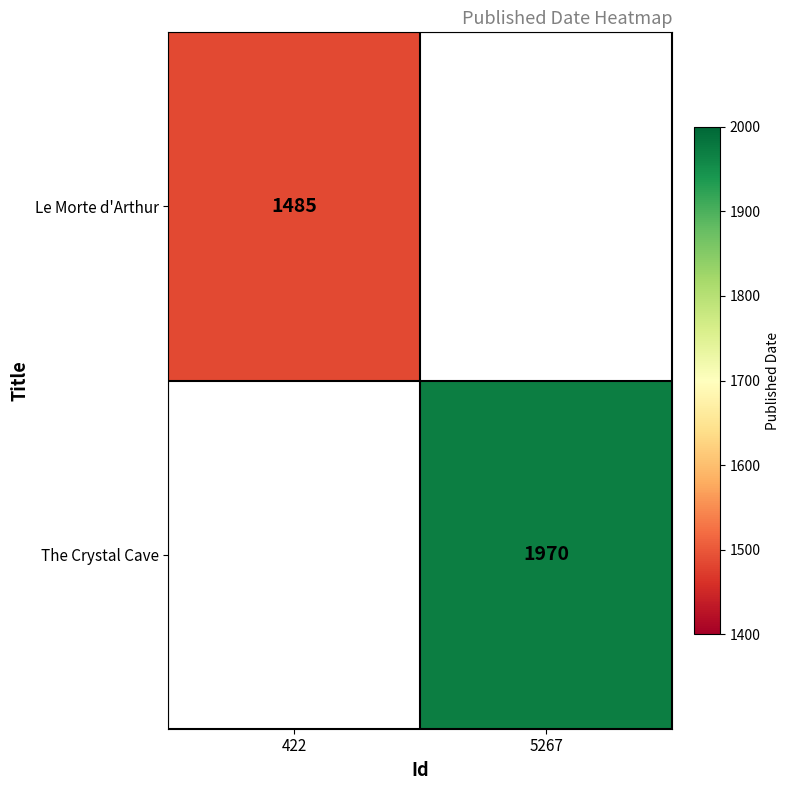

Count the number of categories in the chart.

2